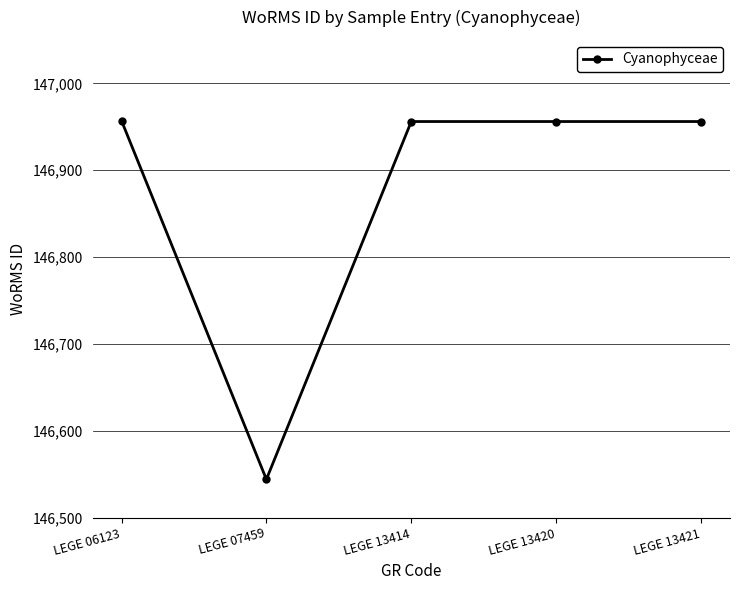

What is the smallest value displayed?

146544